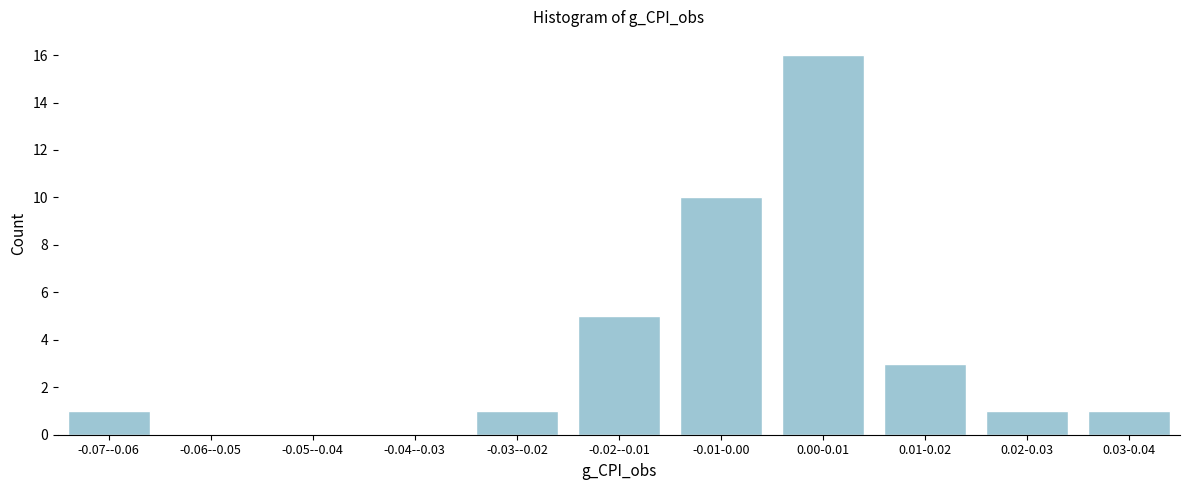

Reading left to right, extract all data points from this chart.

-0.07--0.06=1	-0.06--0.05=0	-0.05--0.04=0	-0.04--0.03=0	-0.03--0.02=1	-0.02--0.01=5	-0.01-0.00=10	0.00-0.01=16	0.01-0.02=3	0.02-0.03=1	0.03-0.04=1